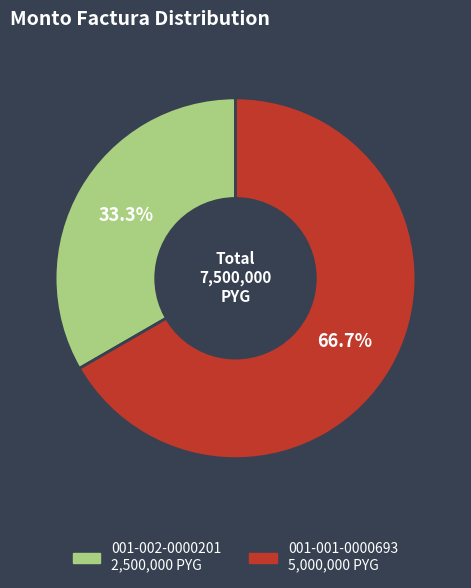

What portion of the pie excludes 001-001-0000693?

33.3%